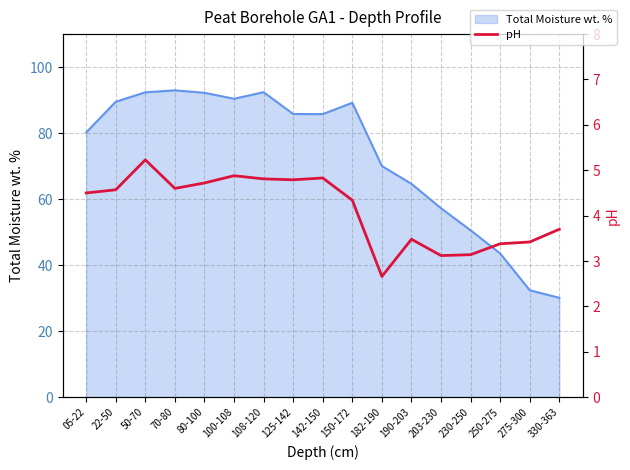

How many data points does each series have?

17